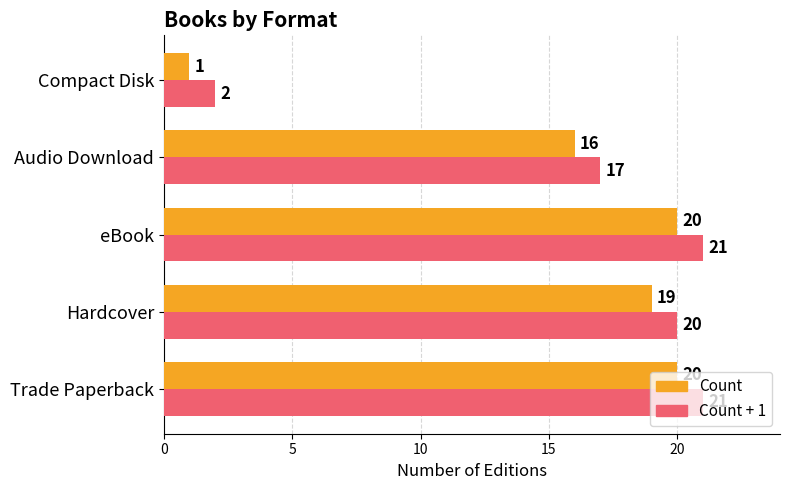

What is the total value across all series at eBook?

41